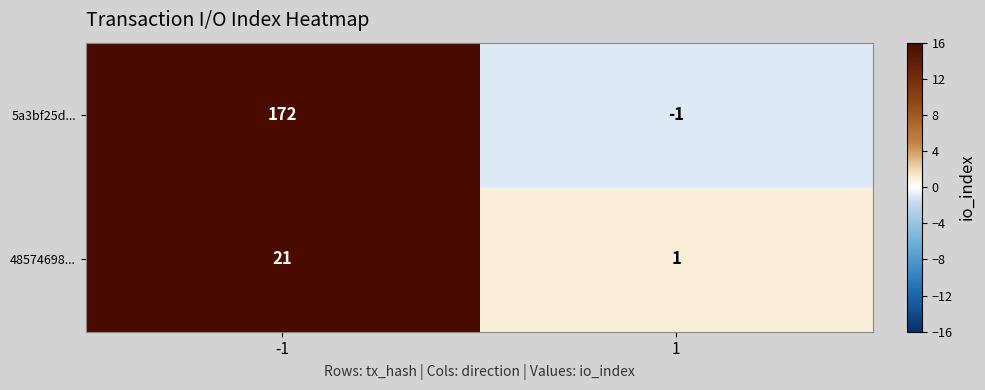

The value of 5a3bf25d... at 1 is 0. True or false?

False